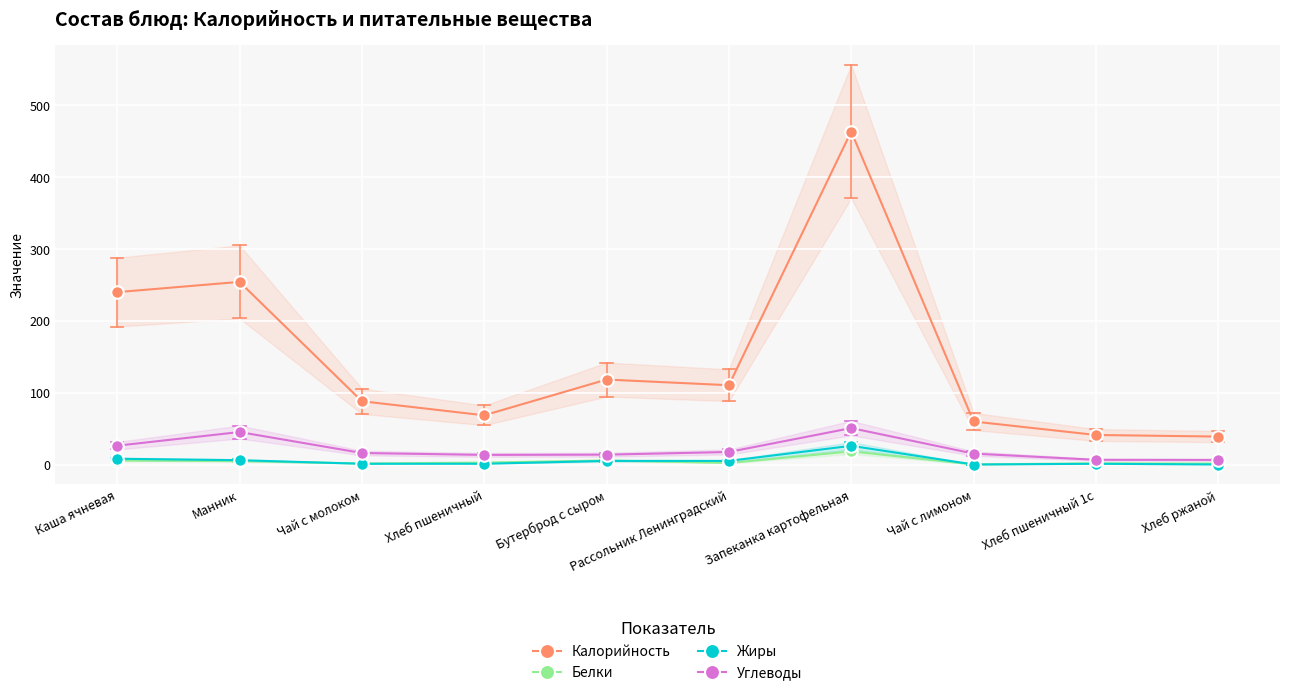

How many interior local valleys does the Углеводы series have?

1